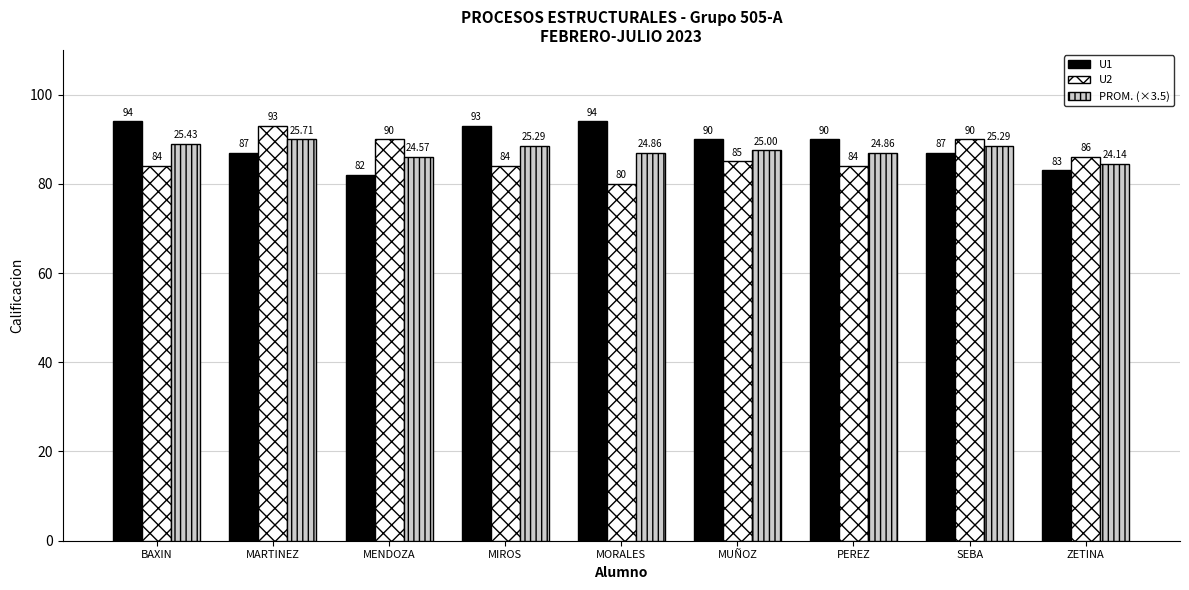

Is it true that PROM. (×3.5) equals 115.2 at MUÑOZ?

False